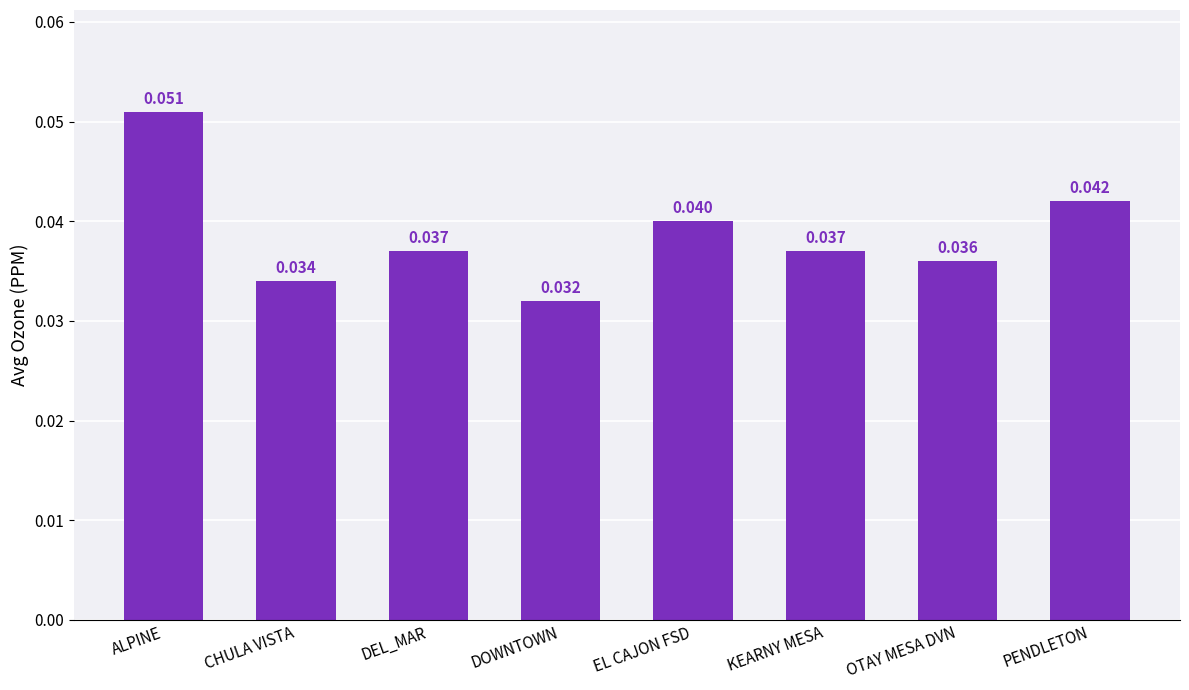

Which has a higher value, DEL_MAR or DOWNTOWN?

DEL_MAR